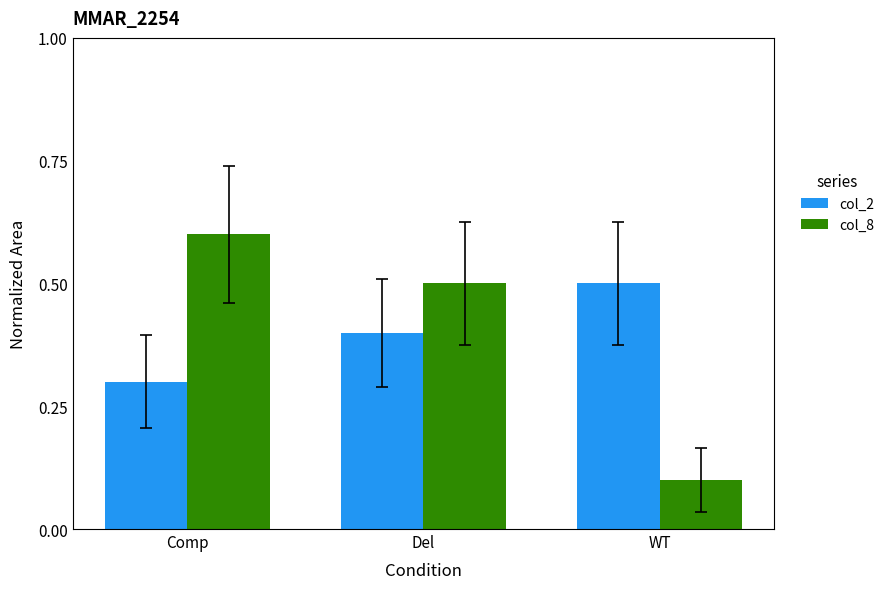

What is the label of the 3rd bar from the right?

Comp